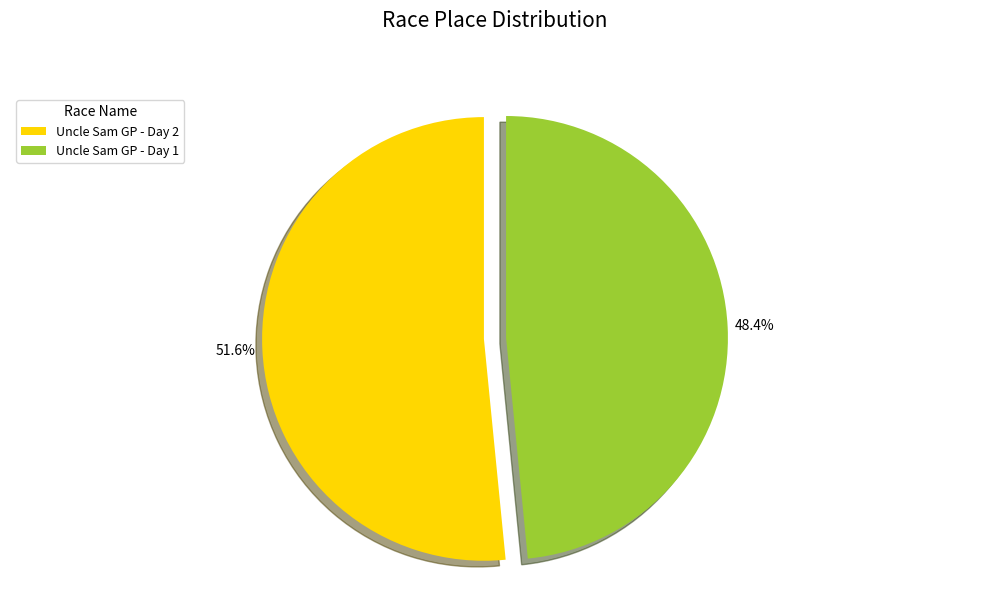

Count the number of slices in the pie.

2